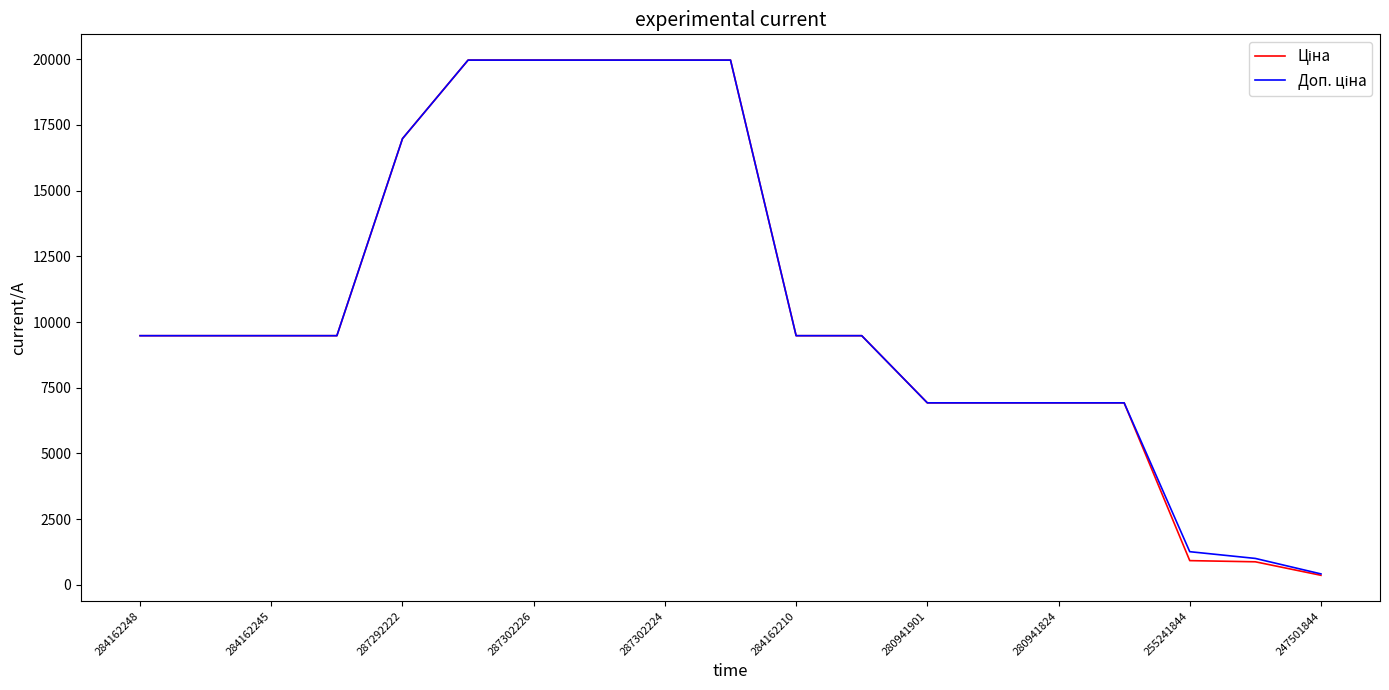

What is the greatest value displayed?

19964.2